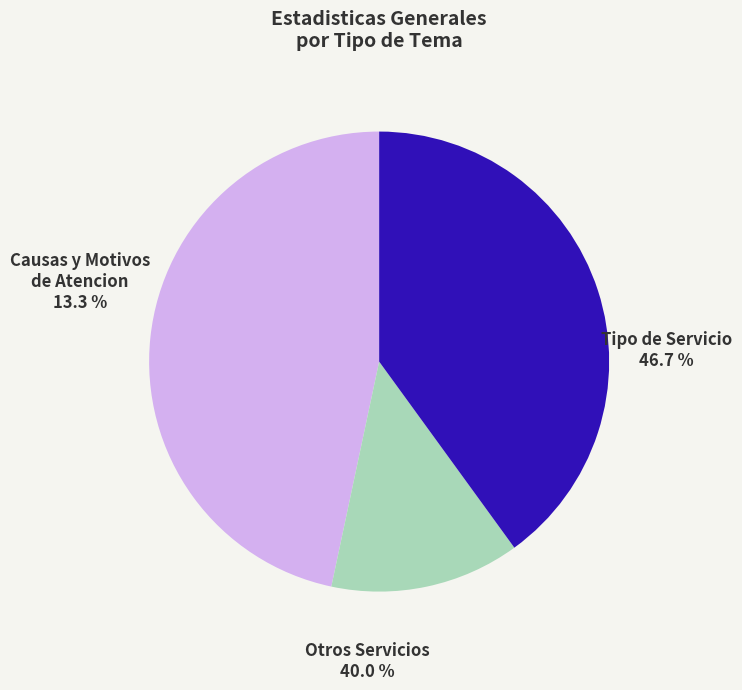

Combined, what portion of the pie is Causas y Motivos de Atencion and Tipo de Servicio?

60.0%